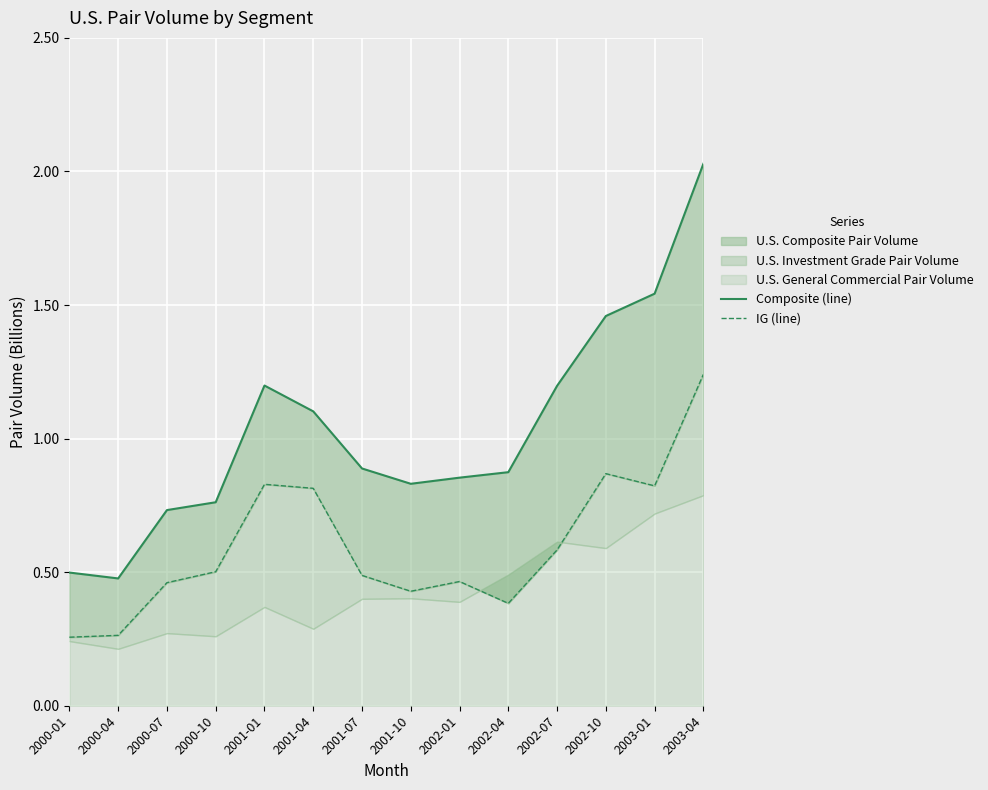

Does the chart display data point markers on the line(s)?

No